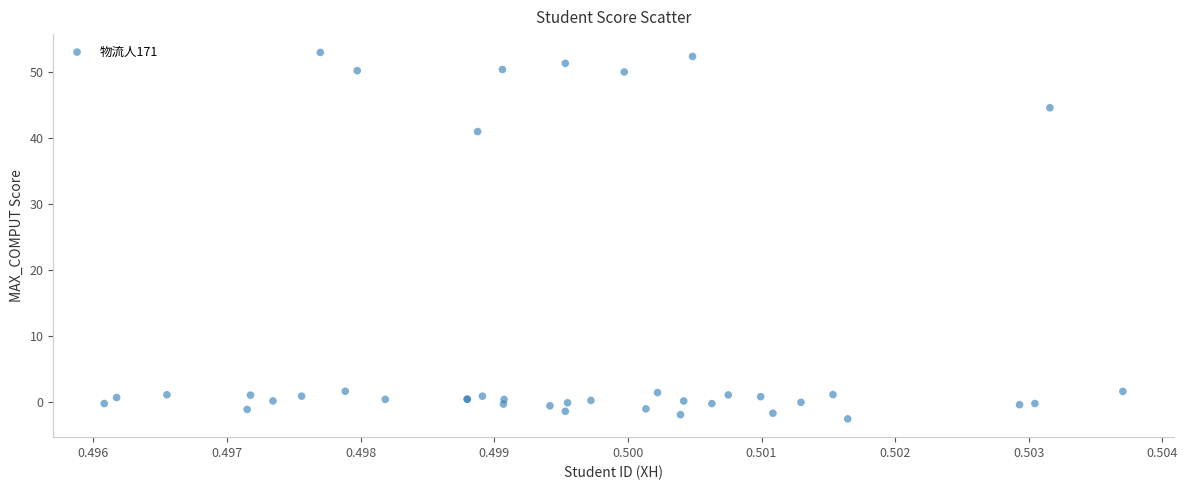

What Y value in the scatter plot is closest to 25?

40.9